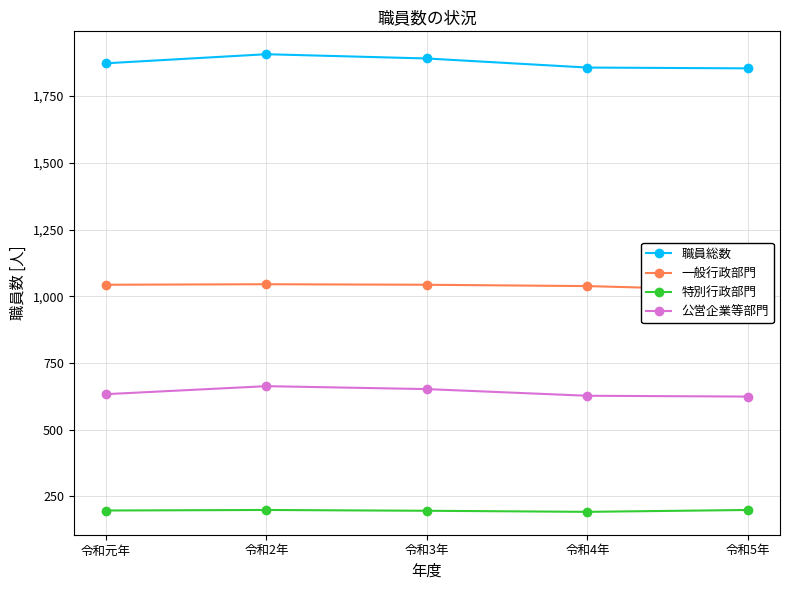

What is the label of the 2nd point from the left?

令和2年